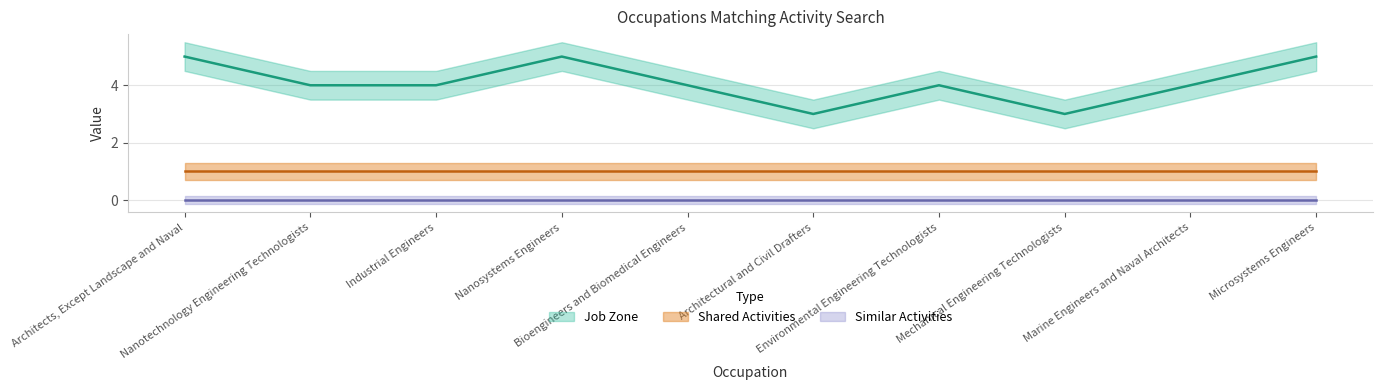

What is the spread (max minus min) of values at Microsystems Engineers?

5